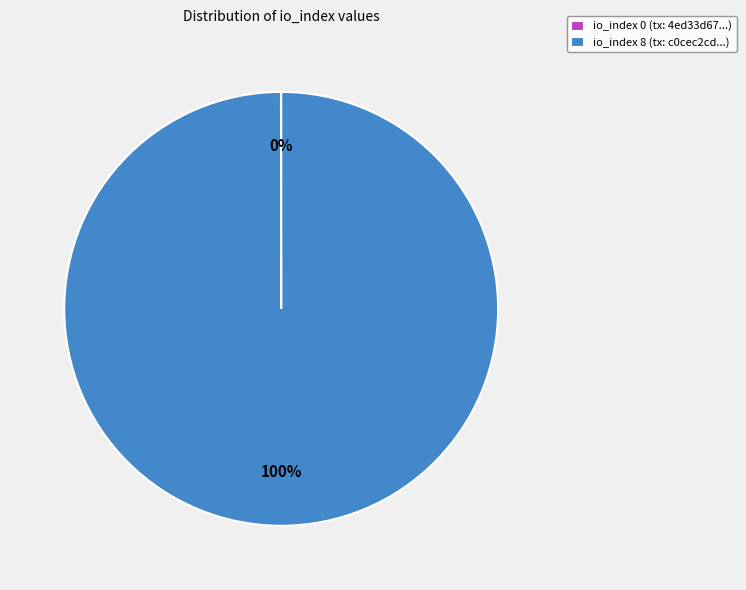

To the nearest percent, what is the average slice percentage?

50%